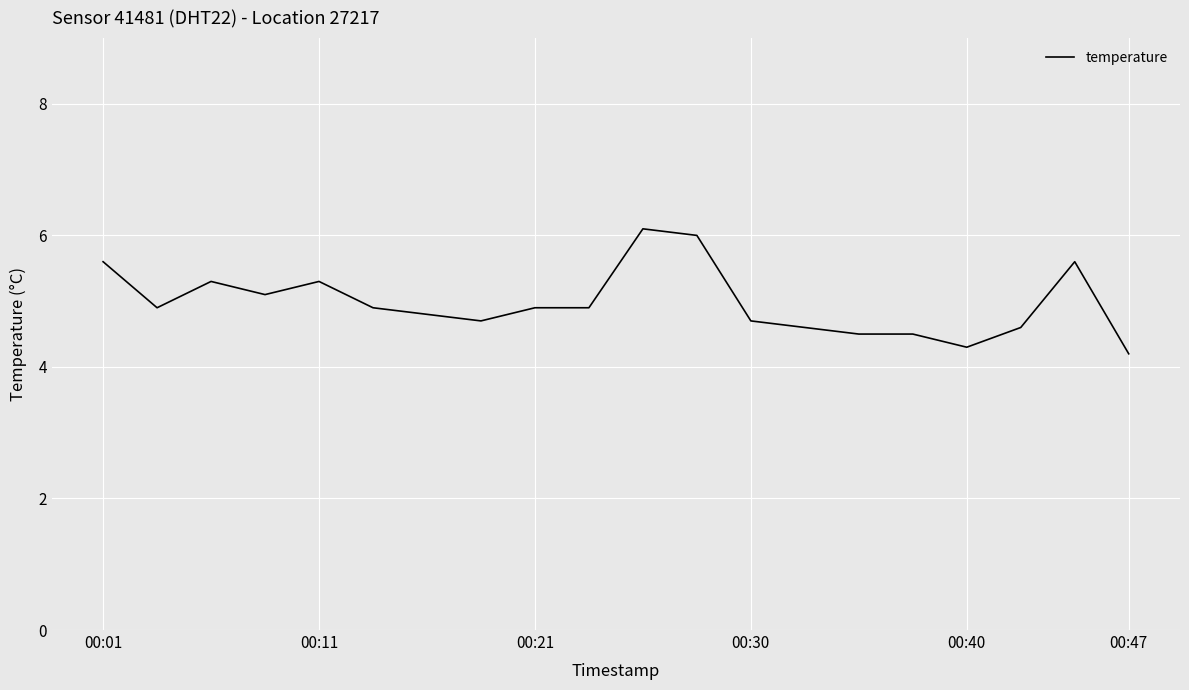

What is the maximum value shown in the chart?

6.1